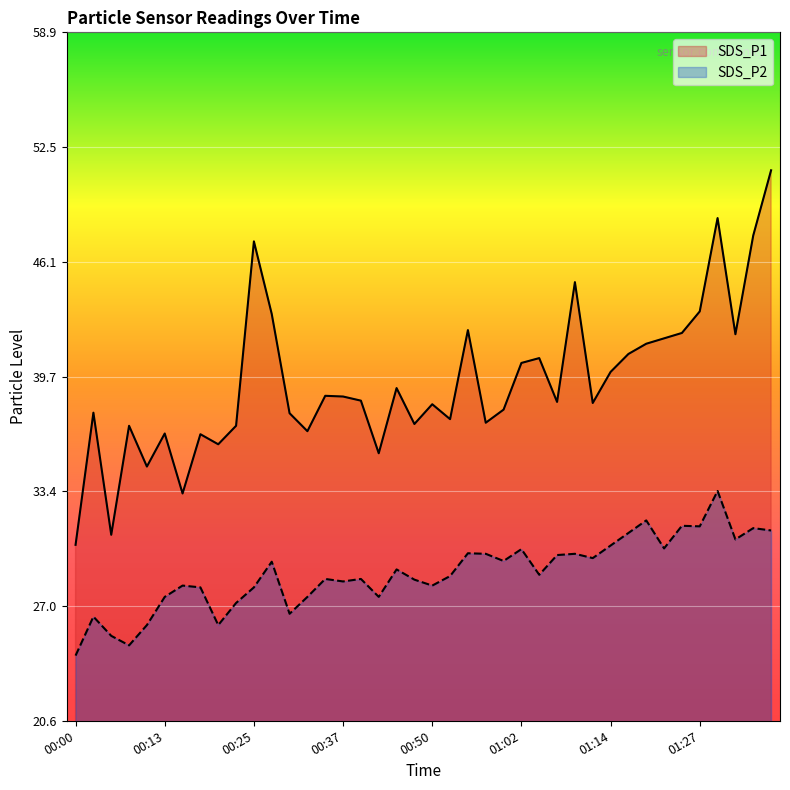

Which category has the lowest value in the SDS_P2 series?

00:00